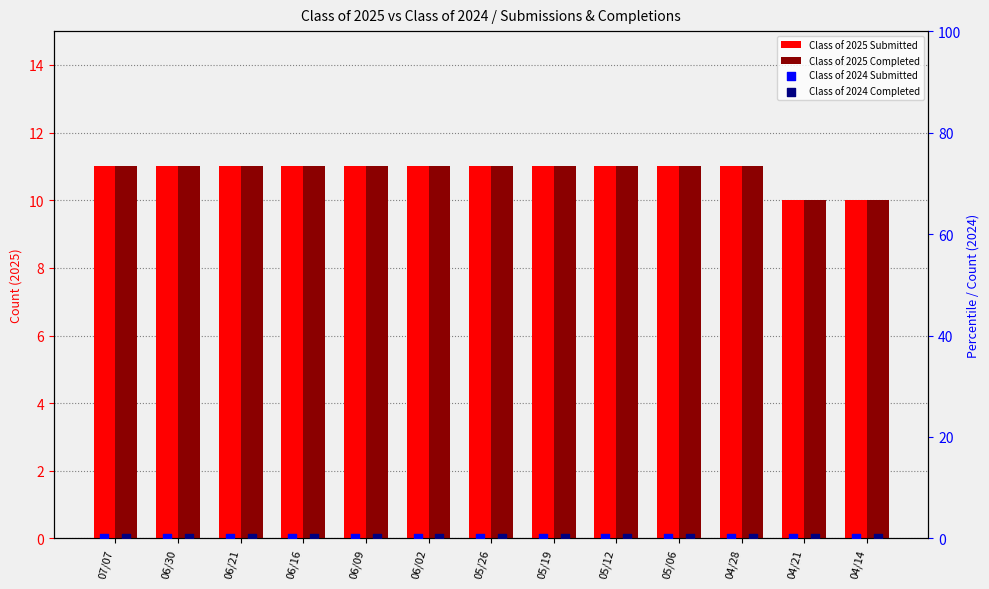

What is the total value across all series at 04/14?

20